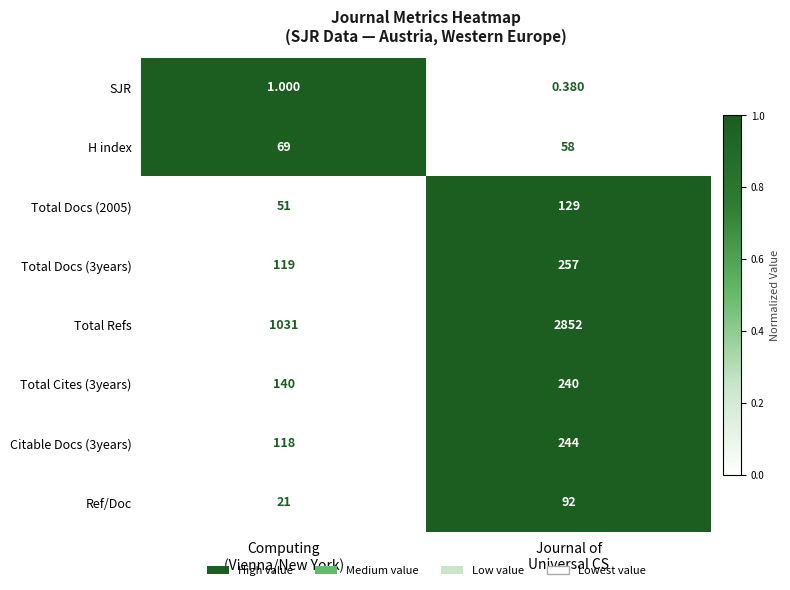

Which series has the largest total across all categories?

Total Refs